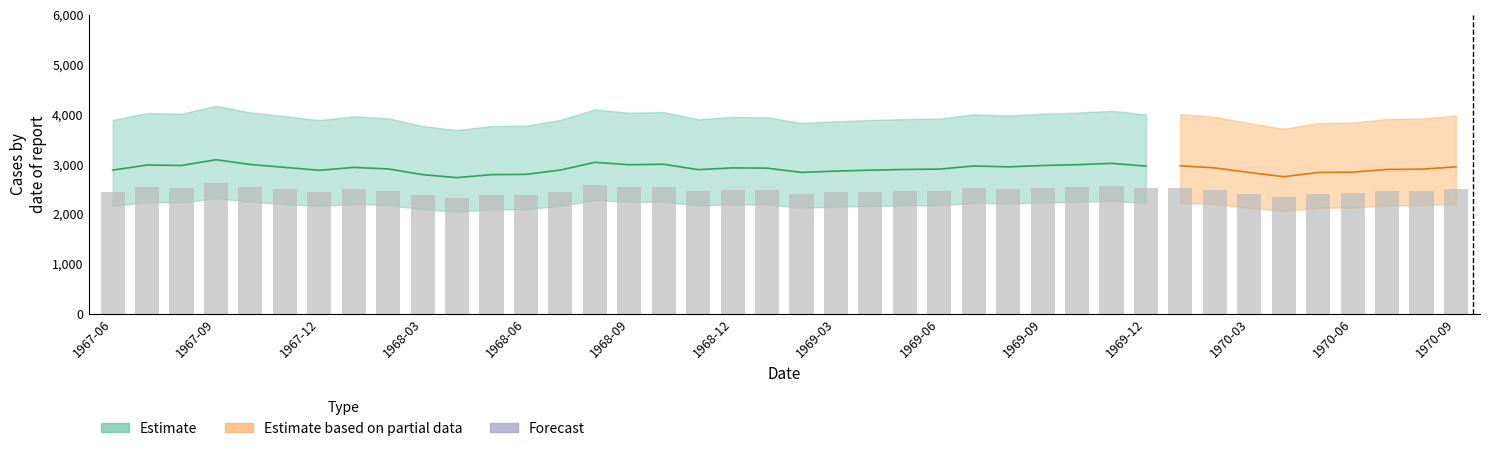

Reading left to right, transcribe all the data shown in this chart.

2448.8	2535.5	2527.9	2626.5	2544.9	2495.6	2445.4	2494.8	2469.2	2371.5	2320.5	2371.5	2375.8	2449.7	2581.4	2540.7	2548.3	2456.5	2487.1	2482.0	2409.8	2431.8	2448.0	2459.9	2465.8	2519.4	2504.1	2527.0	2541.5	2564.4	2517.7